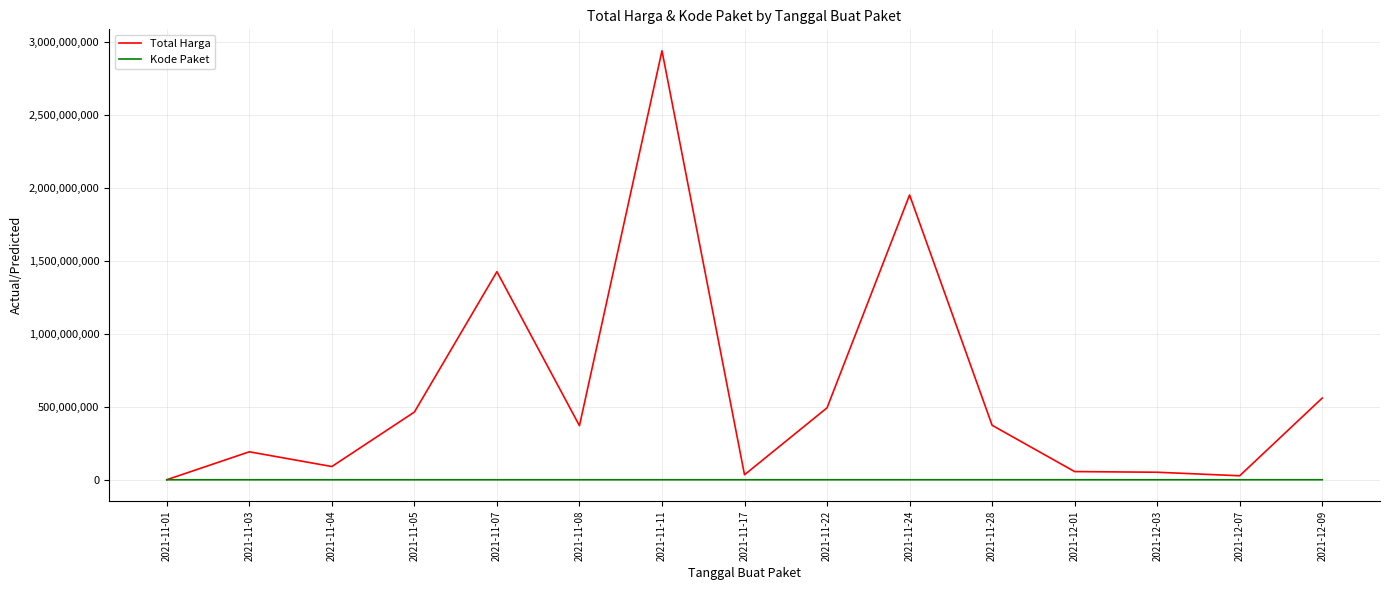

Which label corresponds to the largest value in the chart?

2021-11-11